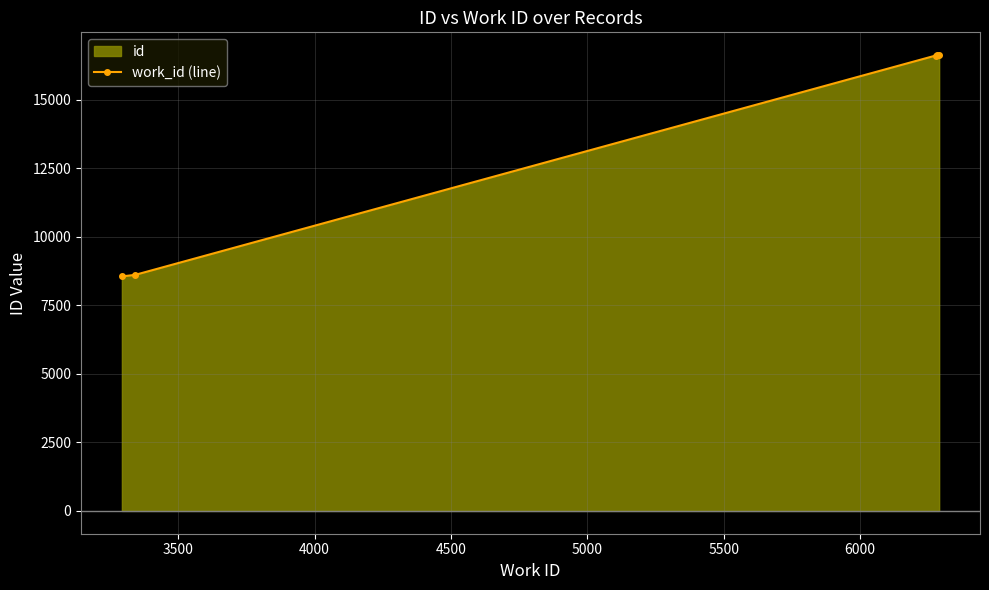

Count the number of categories in the chart.

5